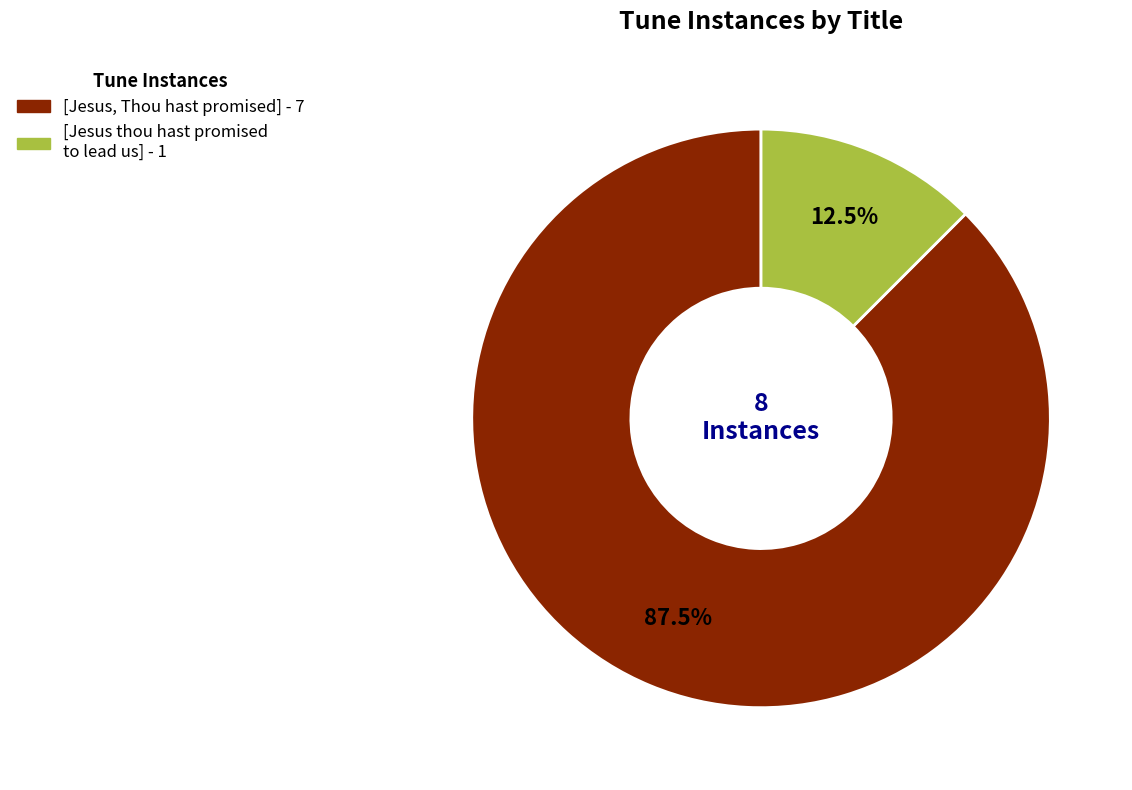

Which has a higher value, [Jesus, Thou hast promised] or [Jesus thou hast promised to lead us]?

[Jesus, Thou hast promised]